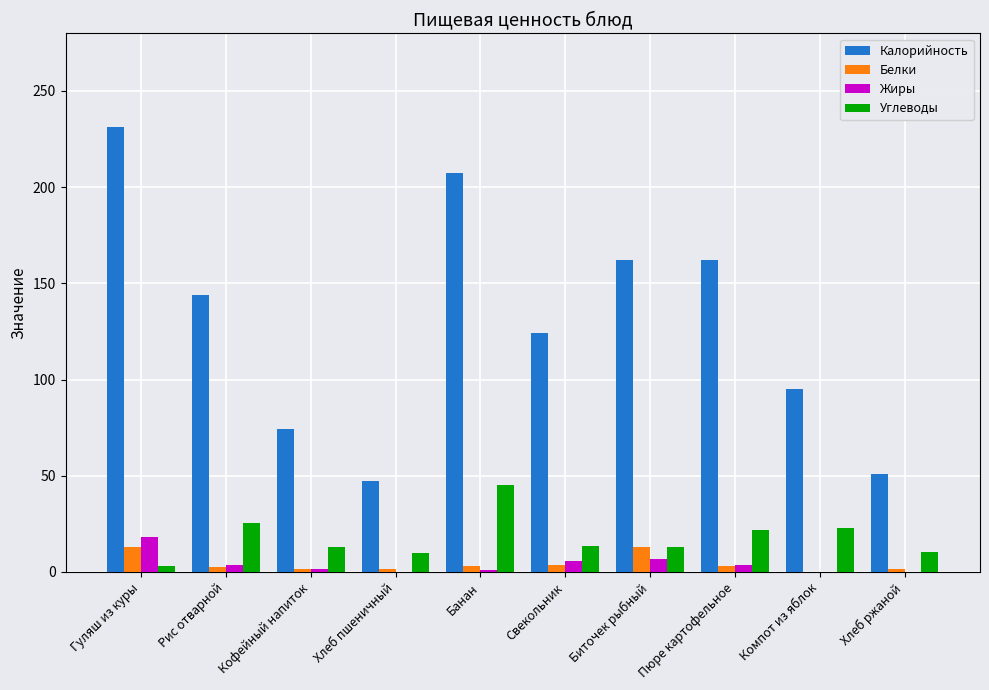

What is the total value across all series at Биточек рыбный?

194.6